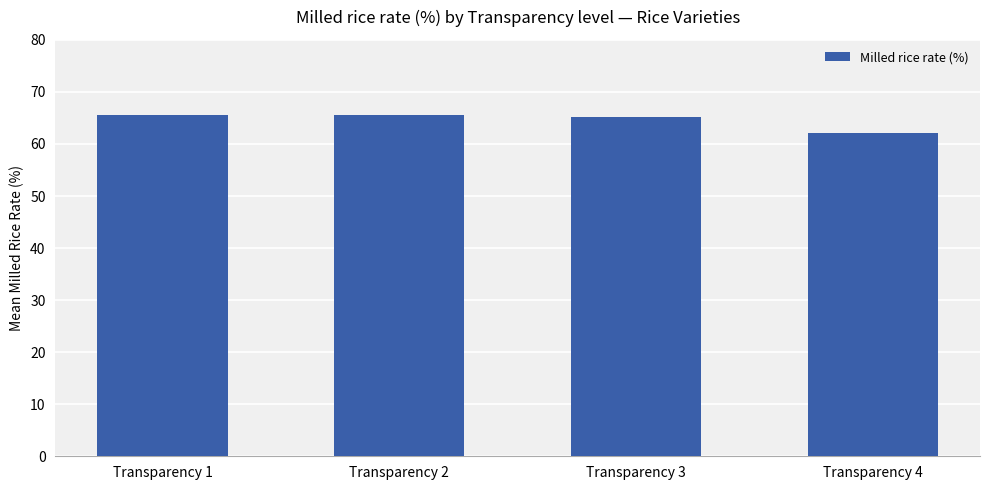

Which label corresponds to the smallest value in the chart?

Transparency 4